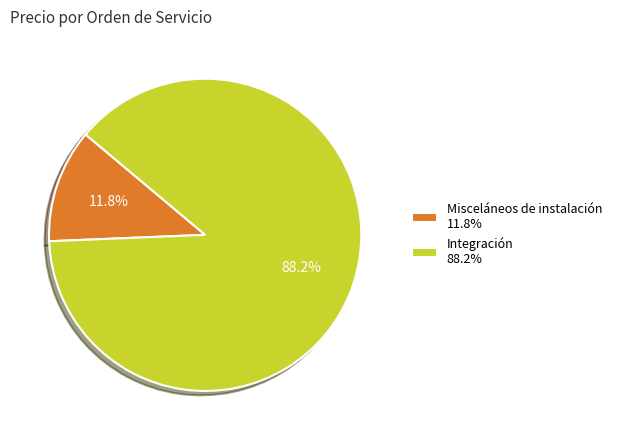

Which category accounts for the majority?

Integración 88.2%